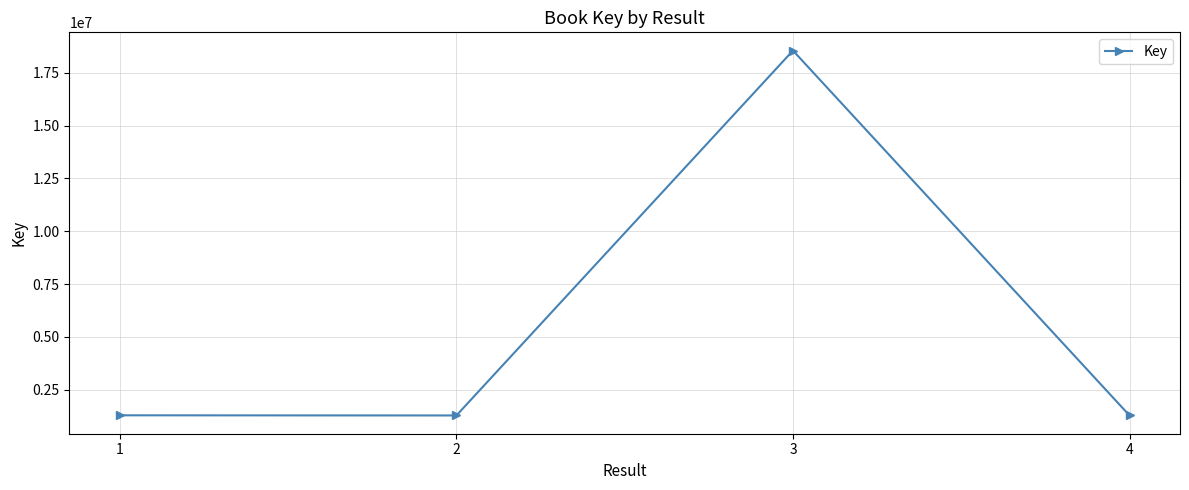

The chart shows a value of 18548088 at 3. True or false?

True